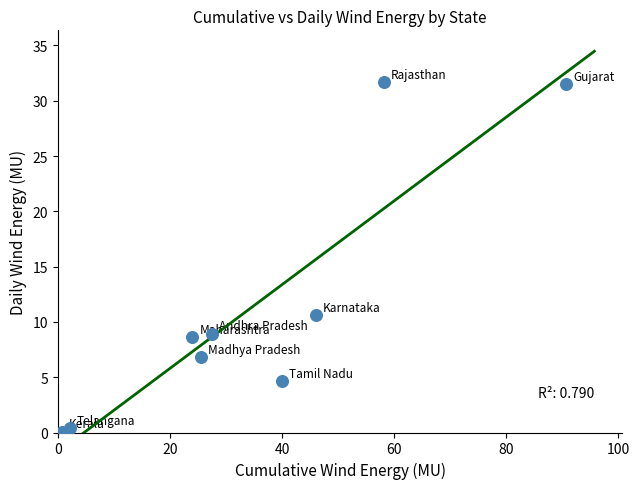

What Y value in the scatter plot is closest to 15?

10.6